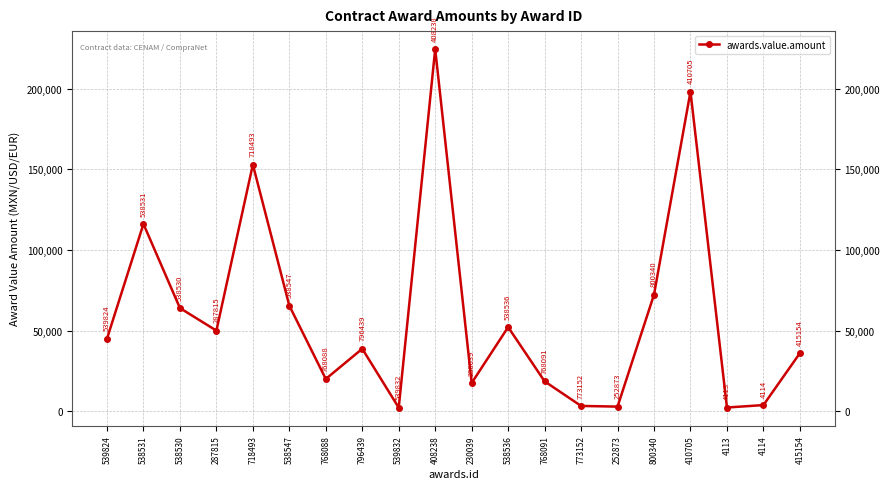

Read the value at 4114.

3797.8